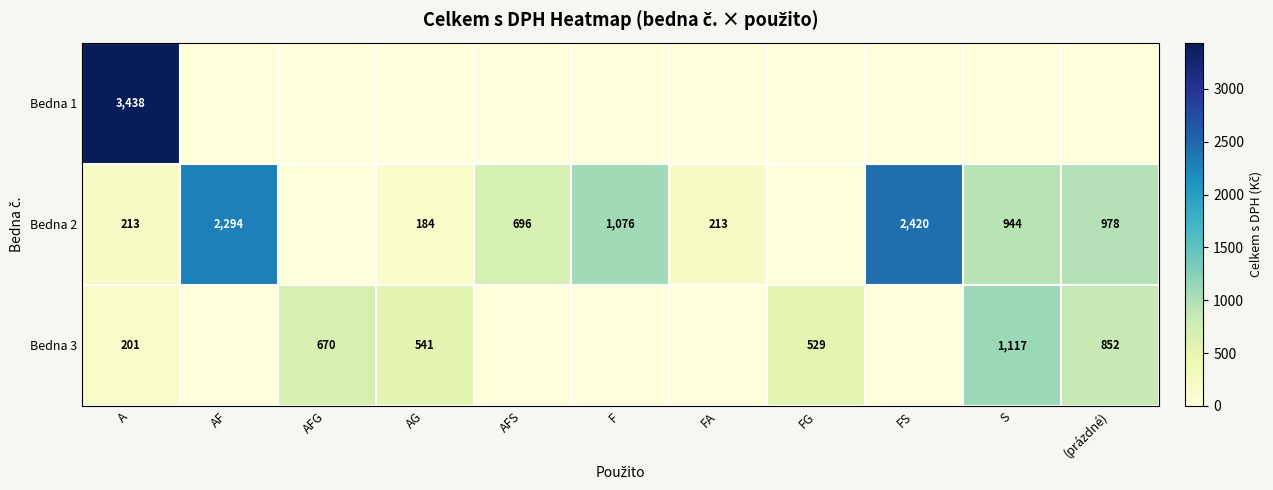

True or false: Bedna 1 has a value of 3438 at A.

True